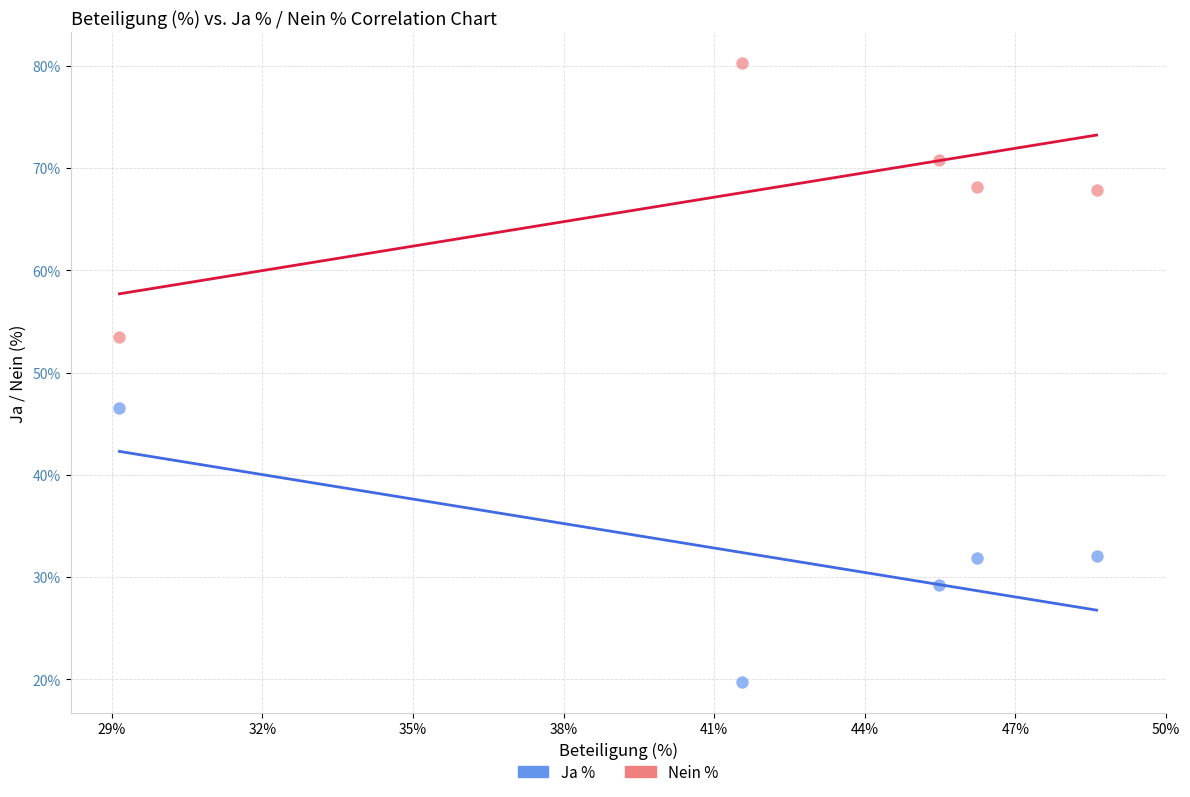

What is the X range (max minus min) for the scatter plot?

19.5